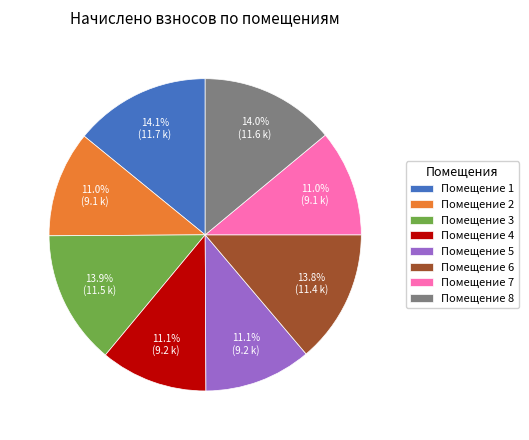

Between Помещение 8 and Помещение 7, which is larger?

Помещение 8